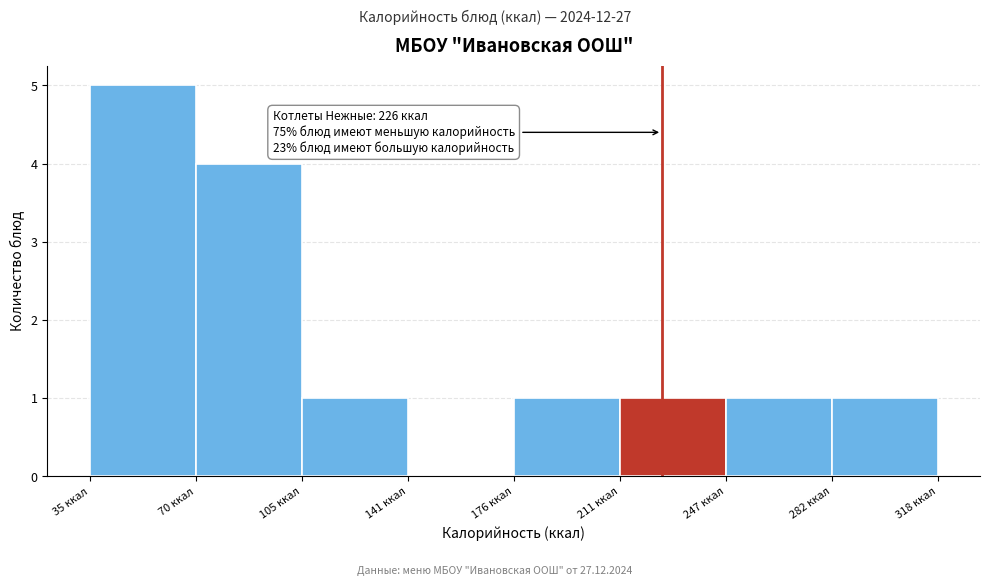

Which range on the x-axis has the tallest bar?

35 to 70